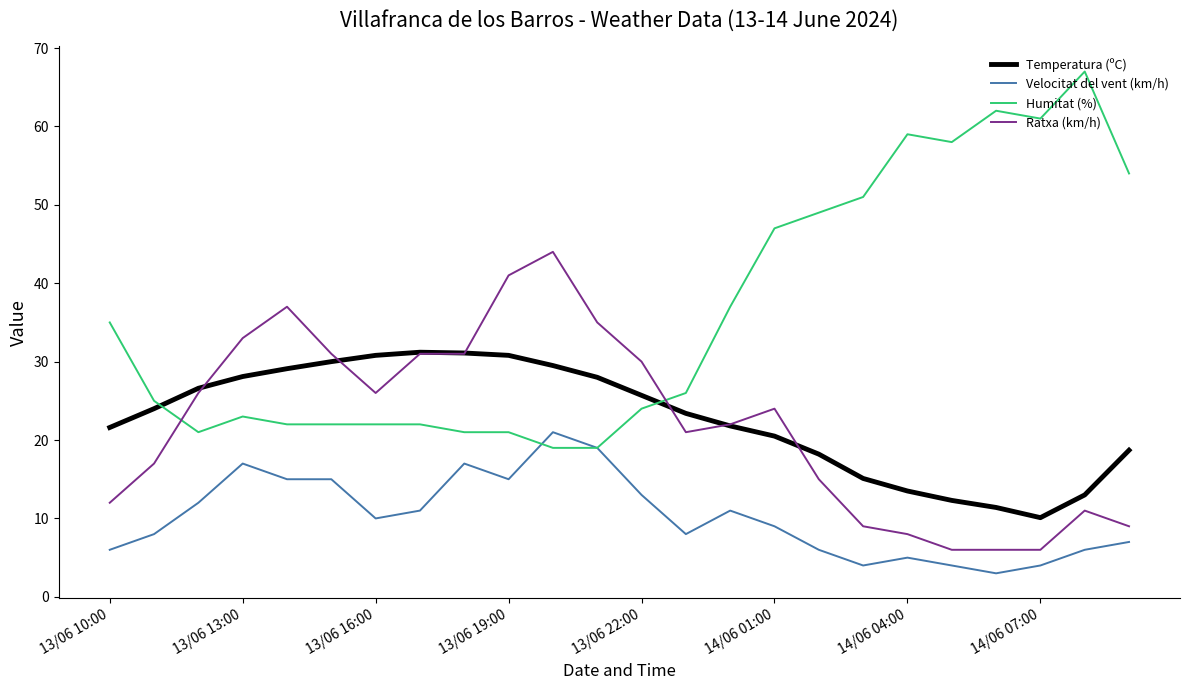

Which series has the largest total across all categories?

Humitat (%)